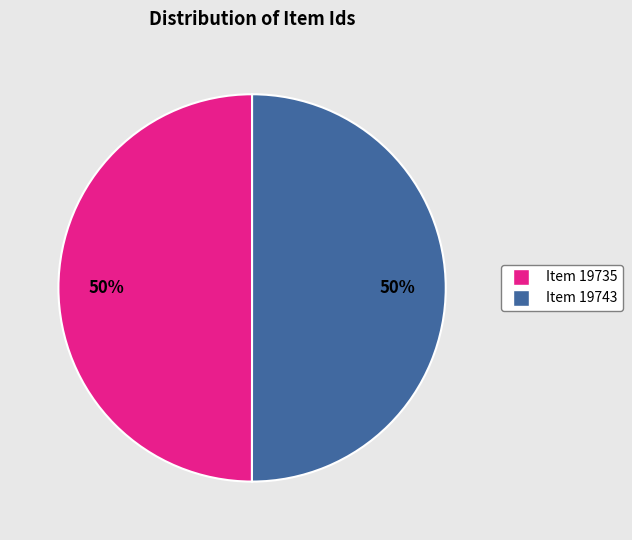

What percentage is the Item 19743 slice, to the nearest percent?

50%